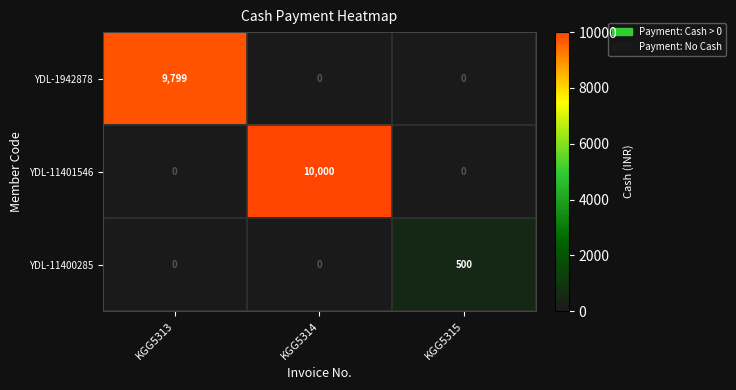

What is the sum of the YDL-11400285 values at KGG5313 and KGG5315?

500